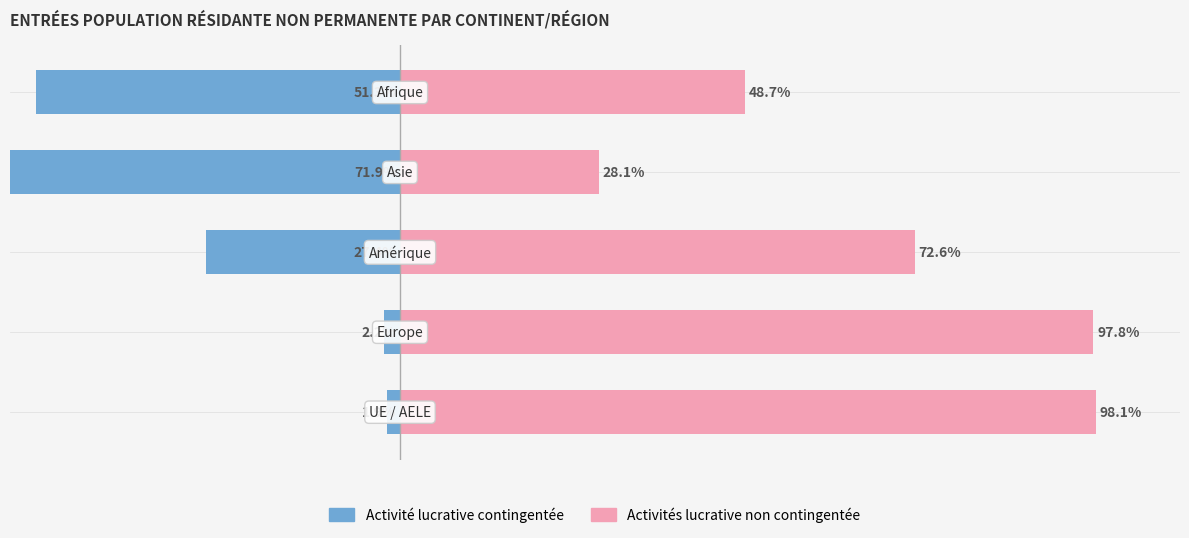

At how many categories does at least one series exceed 85?

2